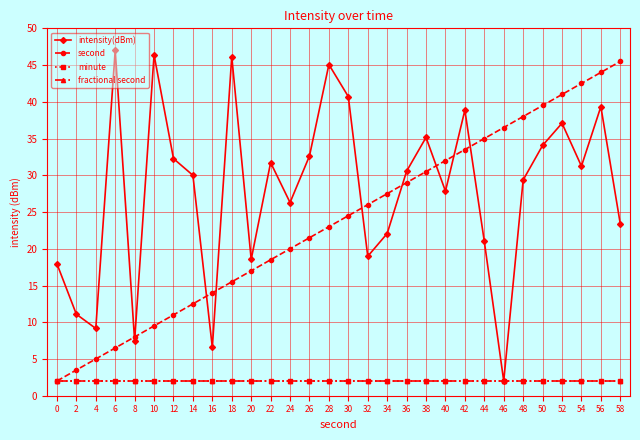

Does the chart have visible grid lines?

Yes